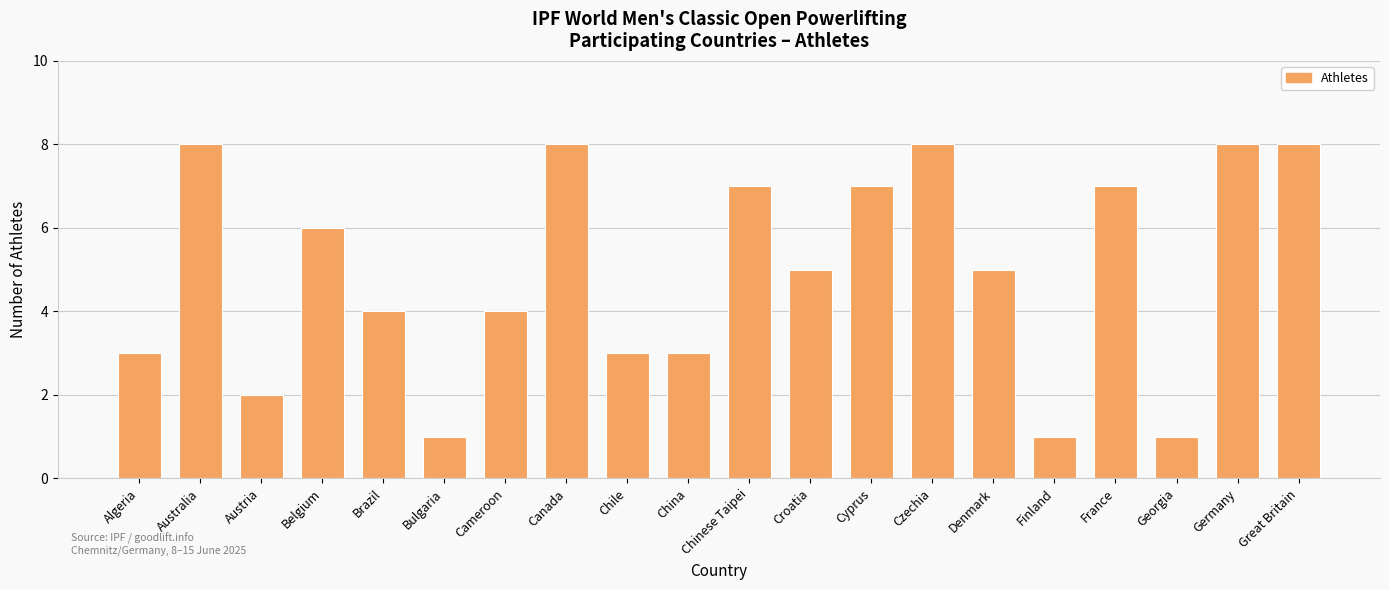

What is the change in value from Chinese Taipei to Finland?

-6